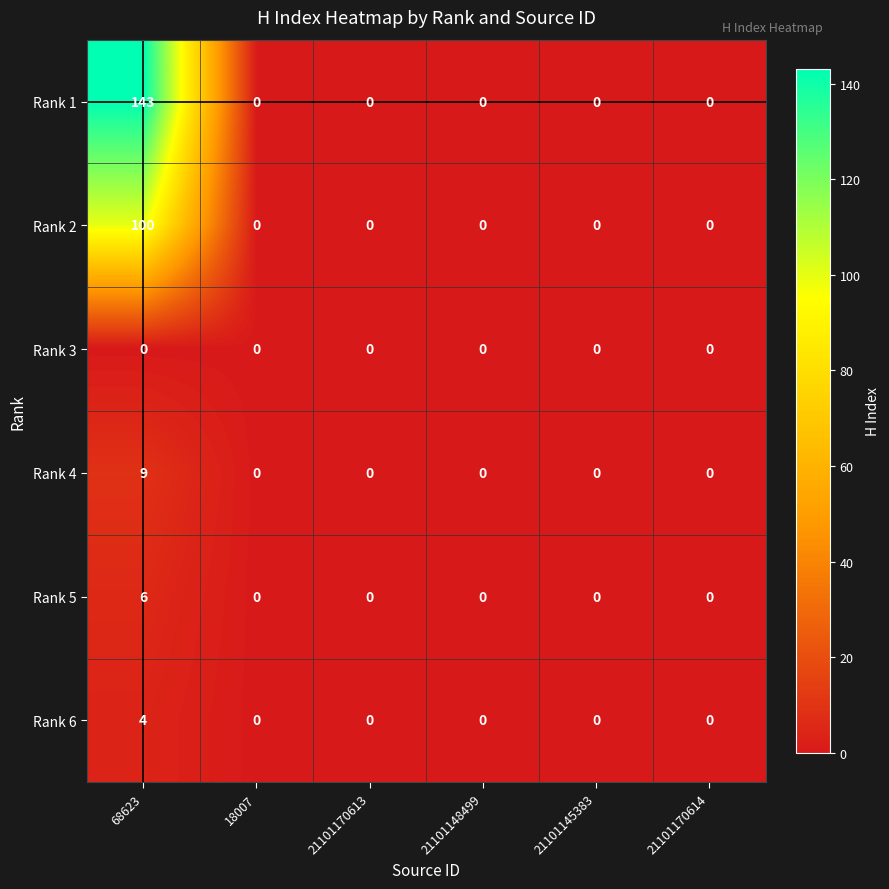

Which category has the highest value across all series?

68623